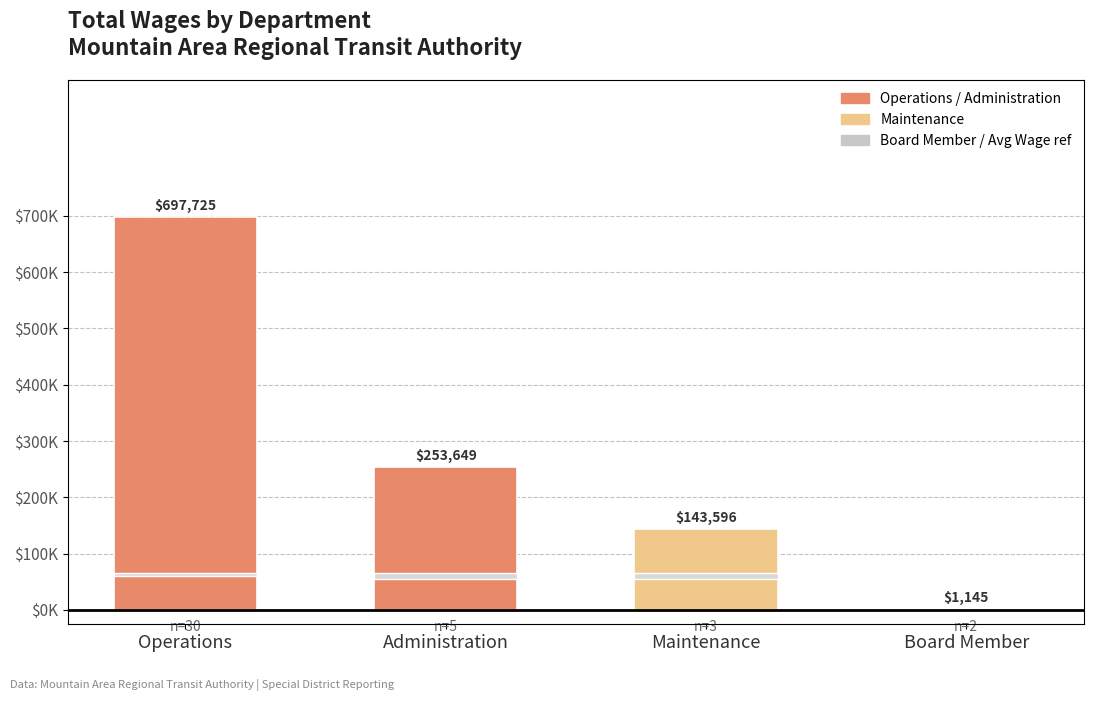

What is the label of the 4th bar from the left?

Board Member